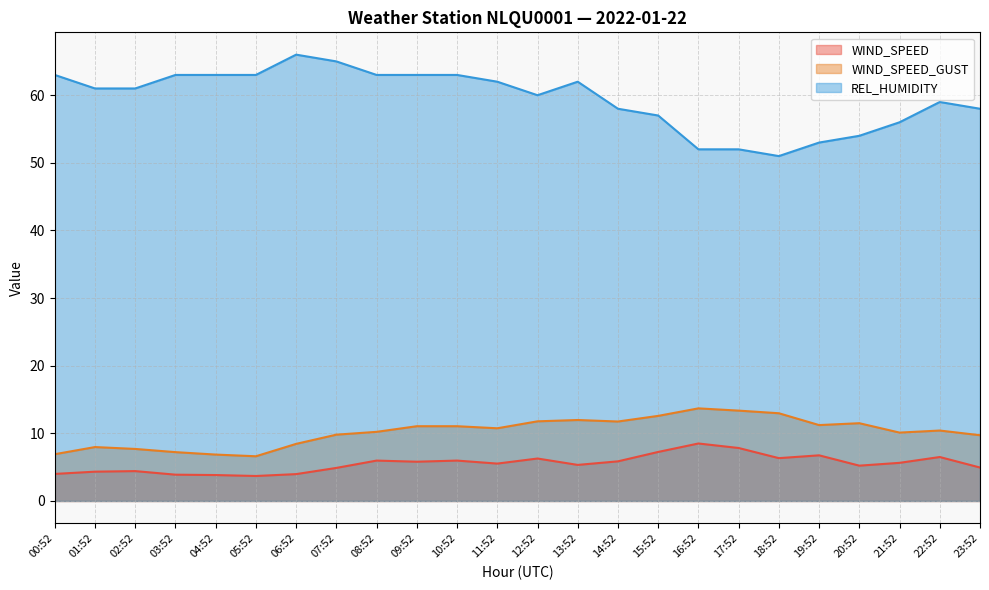

Where does the WIND_SPEED series first go above 5?

08:52